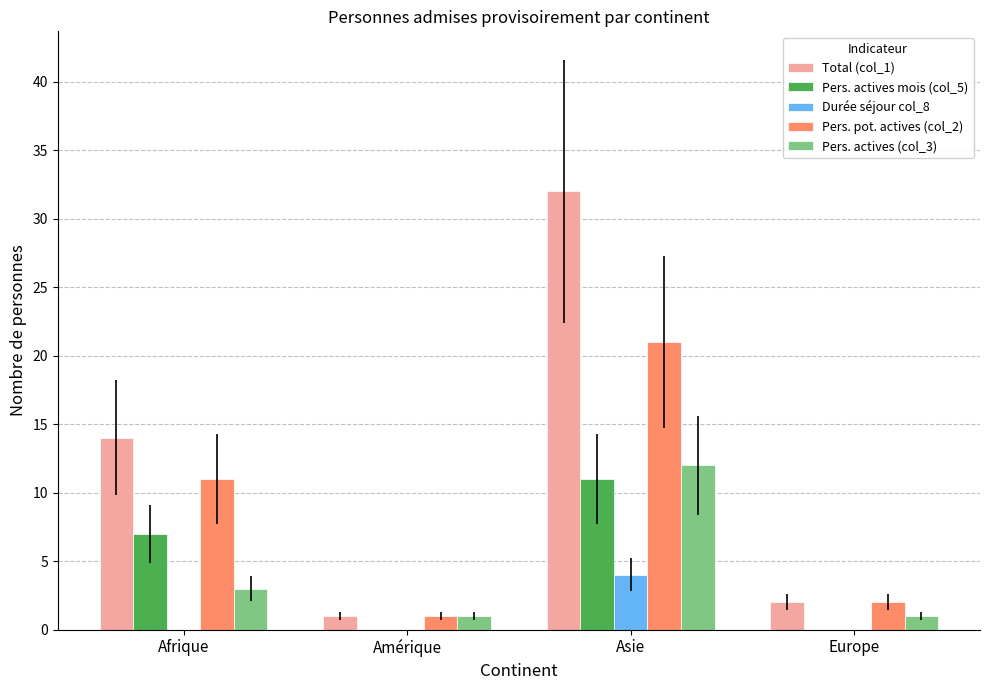

Reading left to right, list all the values displayed in this chart.

Total (col_1): Afrique=14	Amérique=1	Asie=32	Europe=2
Pers. actives mois (col_5): Afrique=7	Amérique=0	Asie=11	Europe=0
Durée séjour col_8: Afrique=0	Amérique=0	Asie=4	Europe=0
Pers. pot. actives (col_2): Afrique=11	Amérique=1	Asie=21	Europe=2
Pers. actives (col_3): Afrique=3	Amérique=1	Asie=12	Europe=1